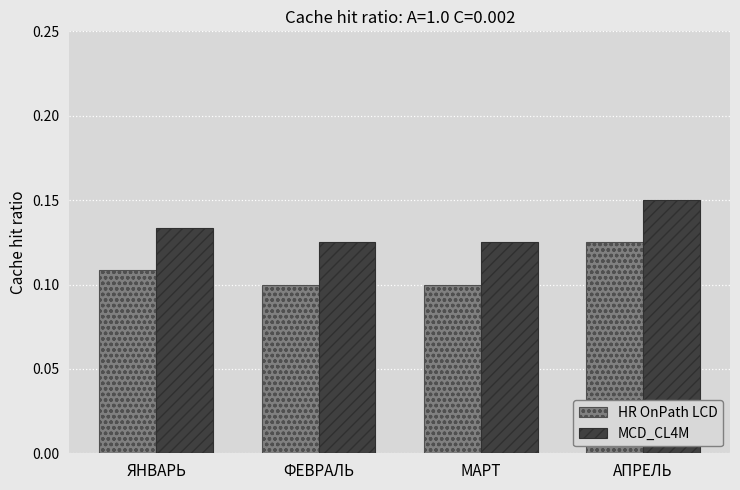

Is the value of HR OnPath LCD at ФЕВРАЛЬ greater than the value of MCD_CL4M at ФЕВРАЛЬ?

No